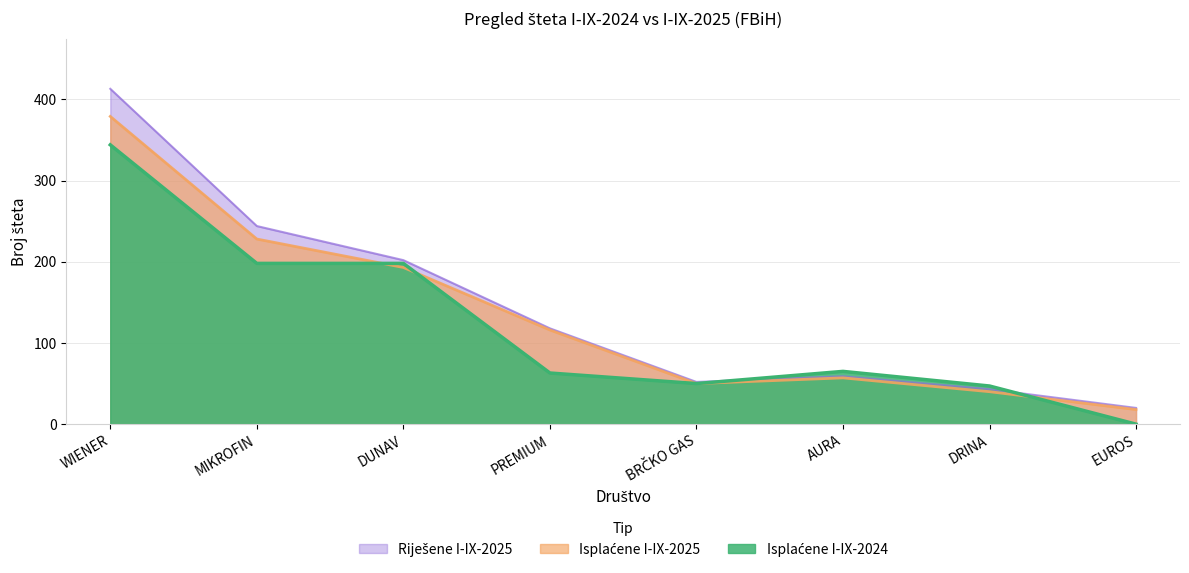

Which series has the largest total across all categories?

Riješene I-IX-2025